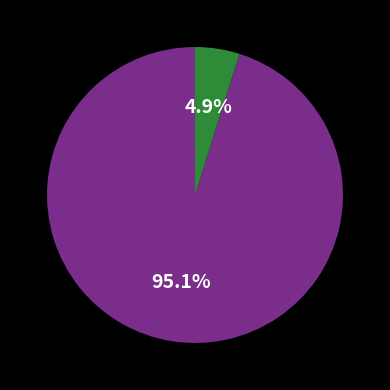

Is there any slice that represents more than half of the pie?

Yes